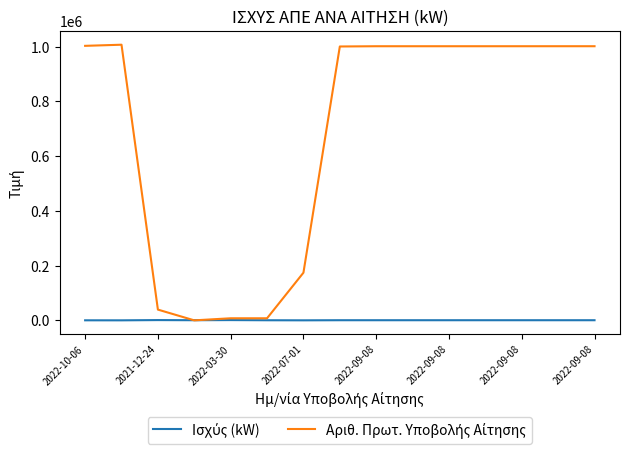

What is the greatest value displayed?

1006981.0